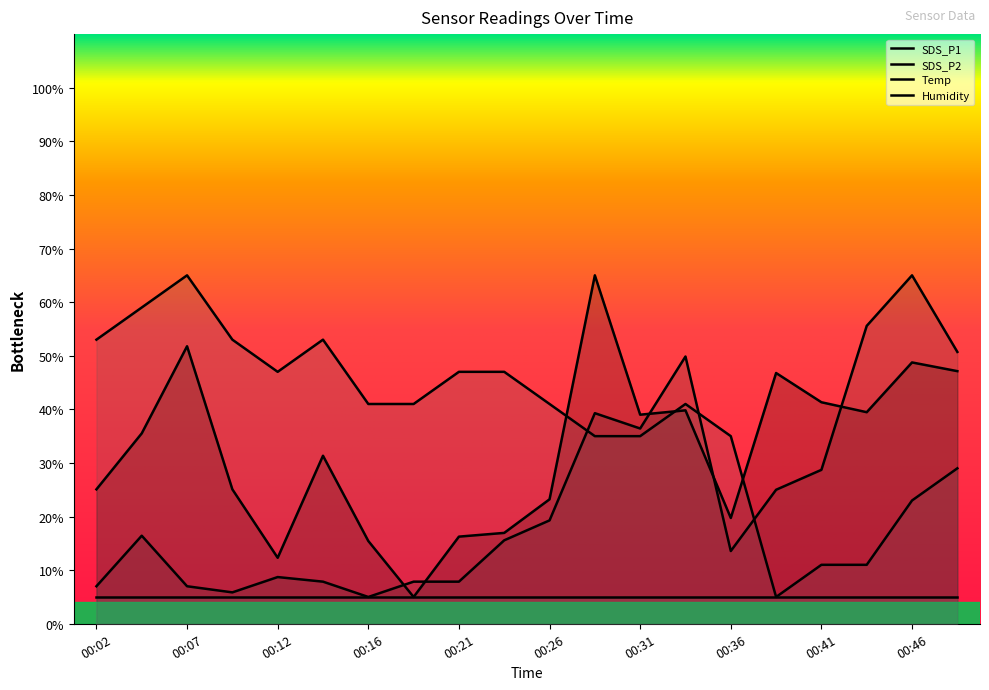

What is the maximum value shown in the chart?

65.0